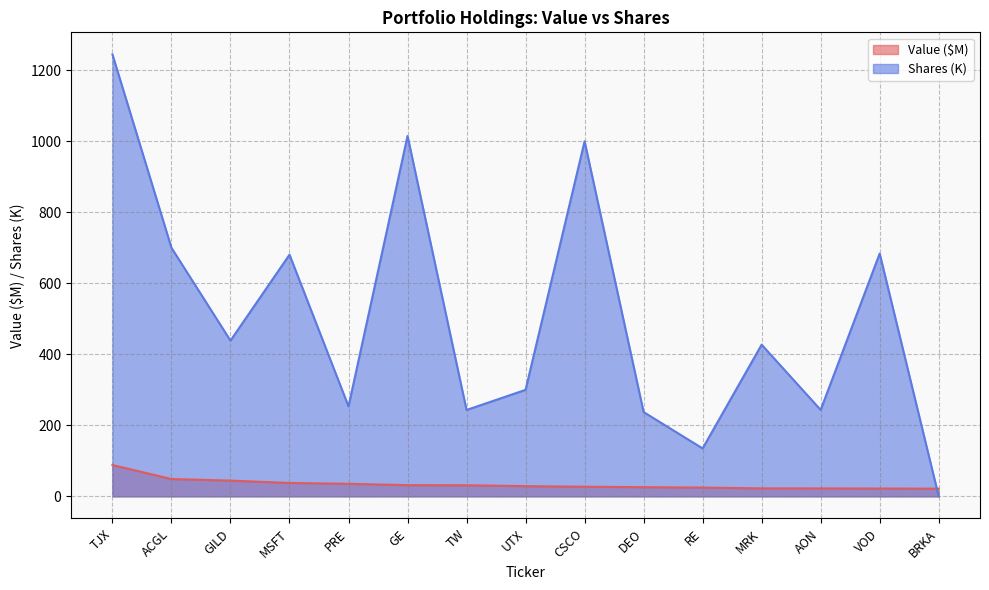

Is it true that Shares equals 300.0 at UTX?

True